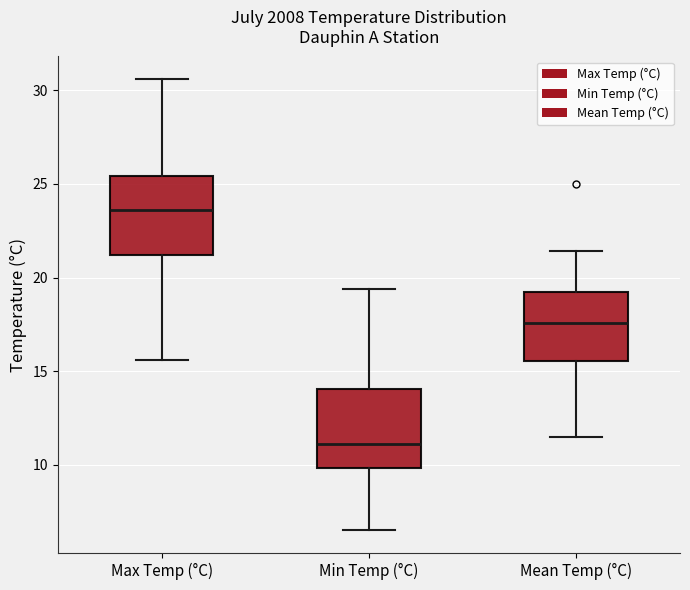

Where does the upper whisker of the box for Min Temp (°C) end on the y-axis? The values are not printed on the chart, so give them approximately, as read against the axis.

19.5